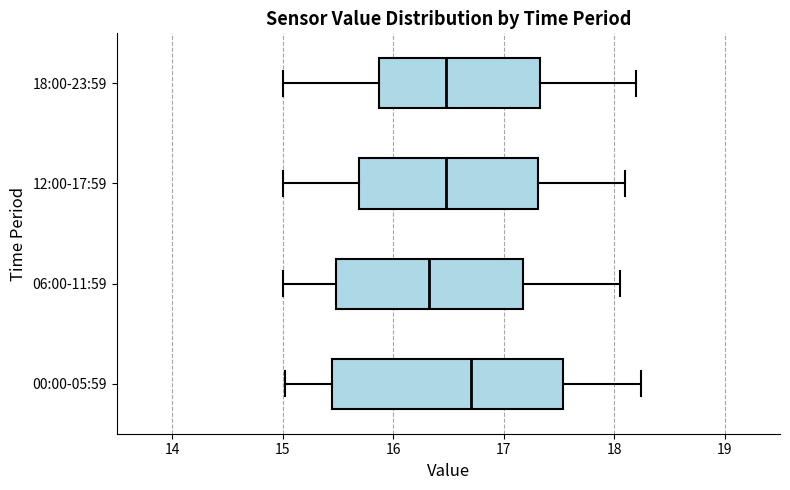

Reading bottom to top, read every box against the x-axis: the position of its median line, the range the box covers, and the ends of its whiskers. The values are not printed on the chart, so give them approximately, as read against the axis.

00:00-05:59: median 16.7, box 15.4 to 17.5, whiskers 15.0 to 18.2
06:00-11:59: median 16.3, box 15.5 to 17.2, whiskers 15.0 to 18.1
12:00-17:59: median 16.5, box 15.7 to 17.3, whiskers 15.0 to 18.1
18:00-23:59: median 16.5, box 15.9 to 17.3, whiskers 15.0 to 18.2